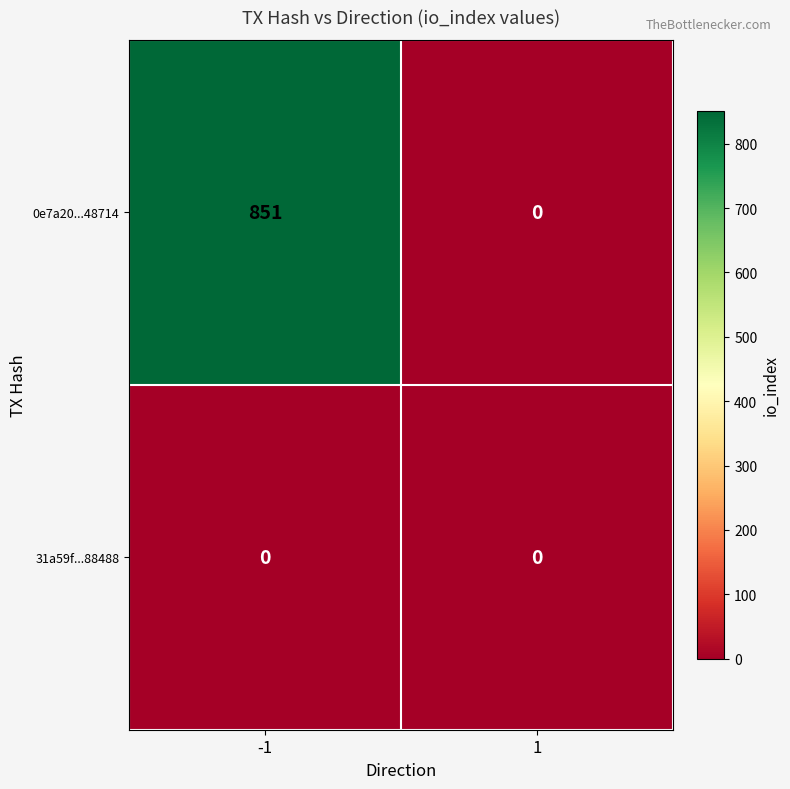

What is the spread (max minus min) of values at -1?

851